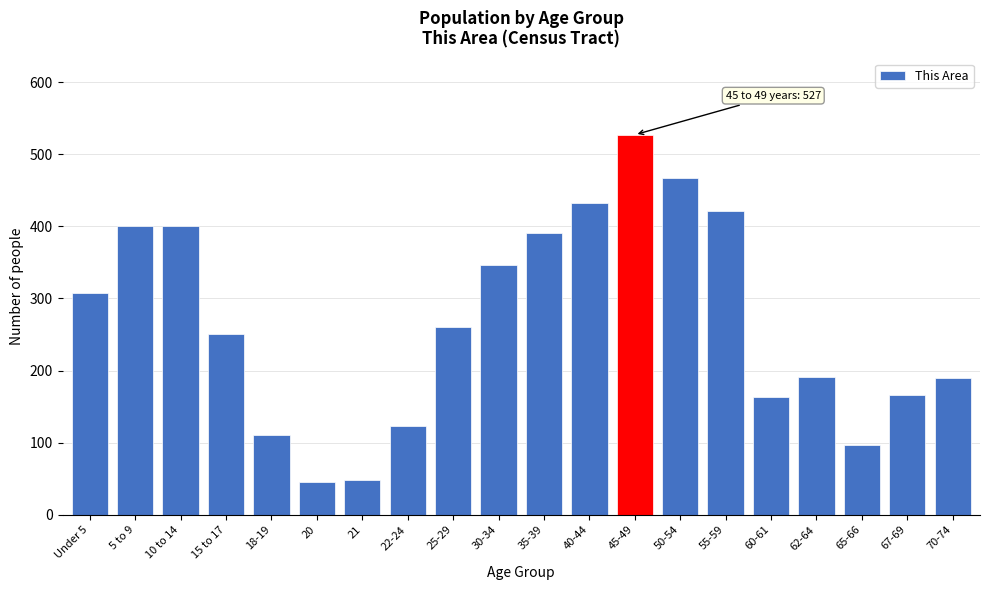

What is the maximum value shown in the chart?

527